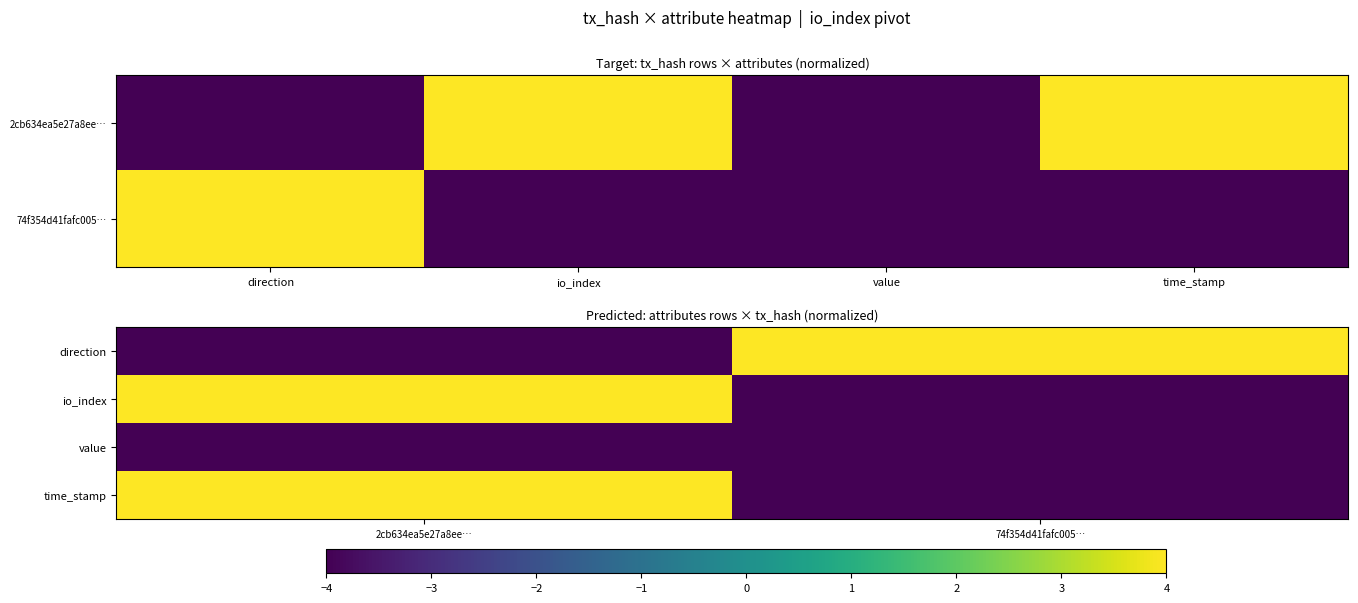

Is the value of io_index at 74f354d41fafc005… greater than the value of direction at 2cb634ea5e27a8ee…?

No